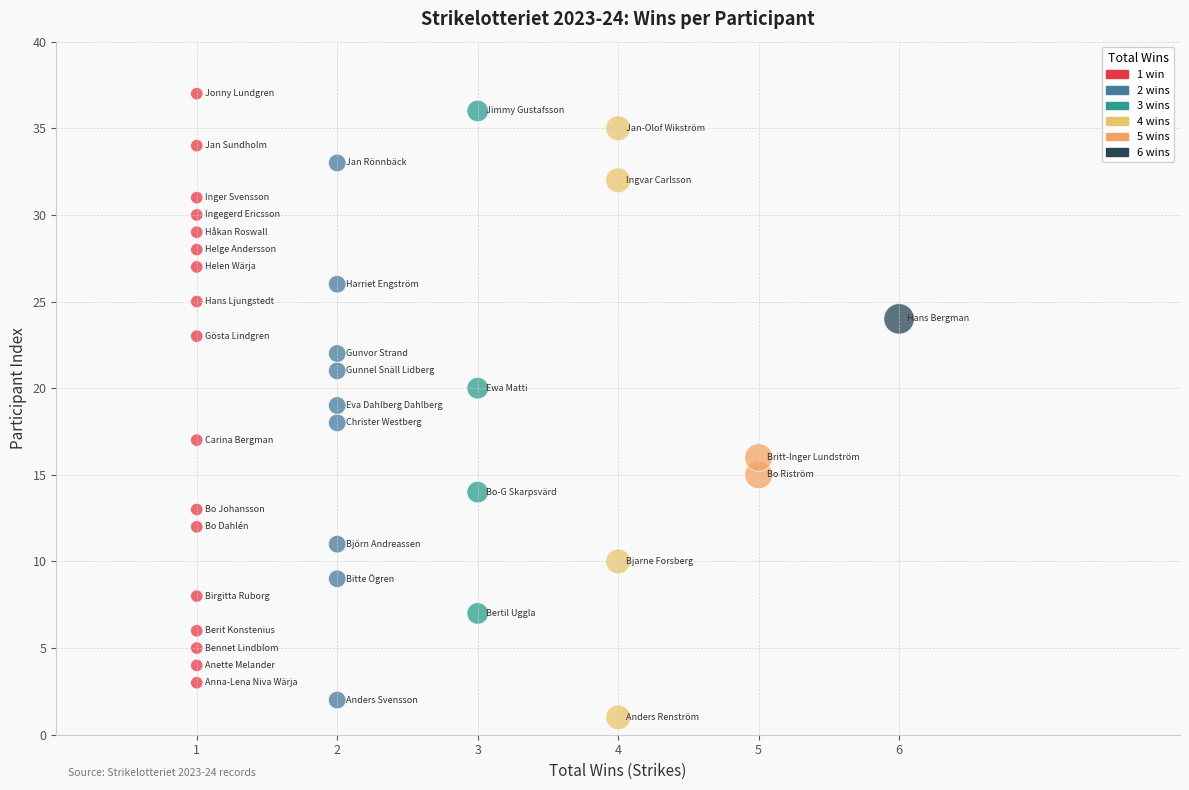

What is the range of X values (max minus min)?

5